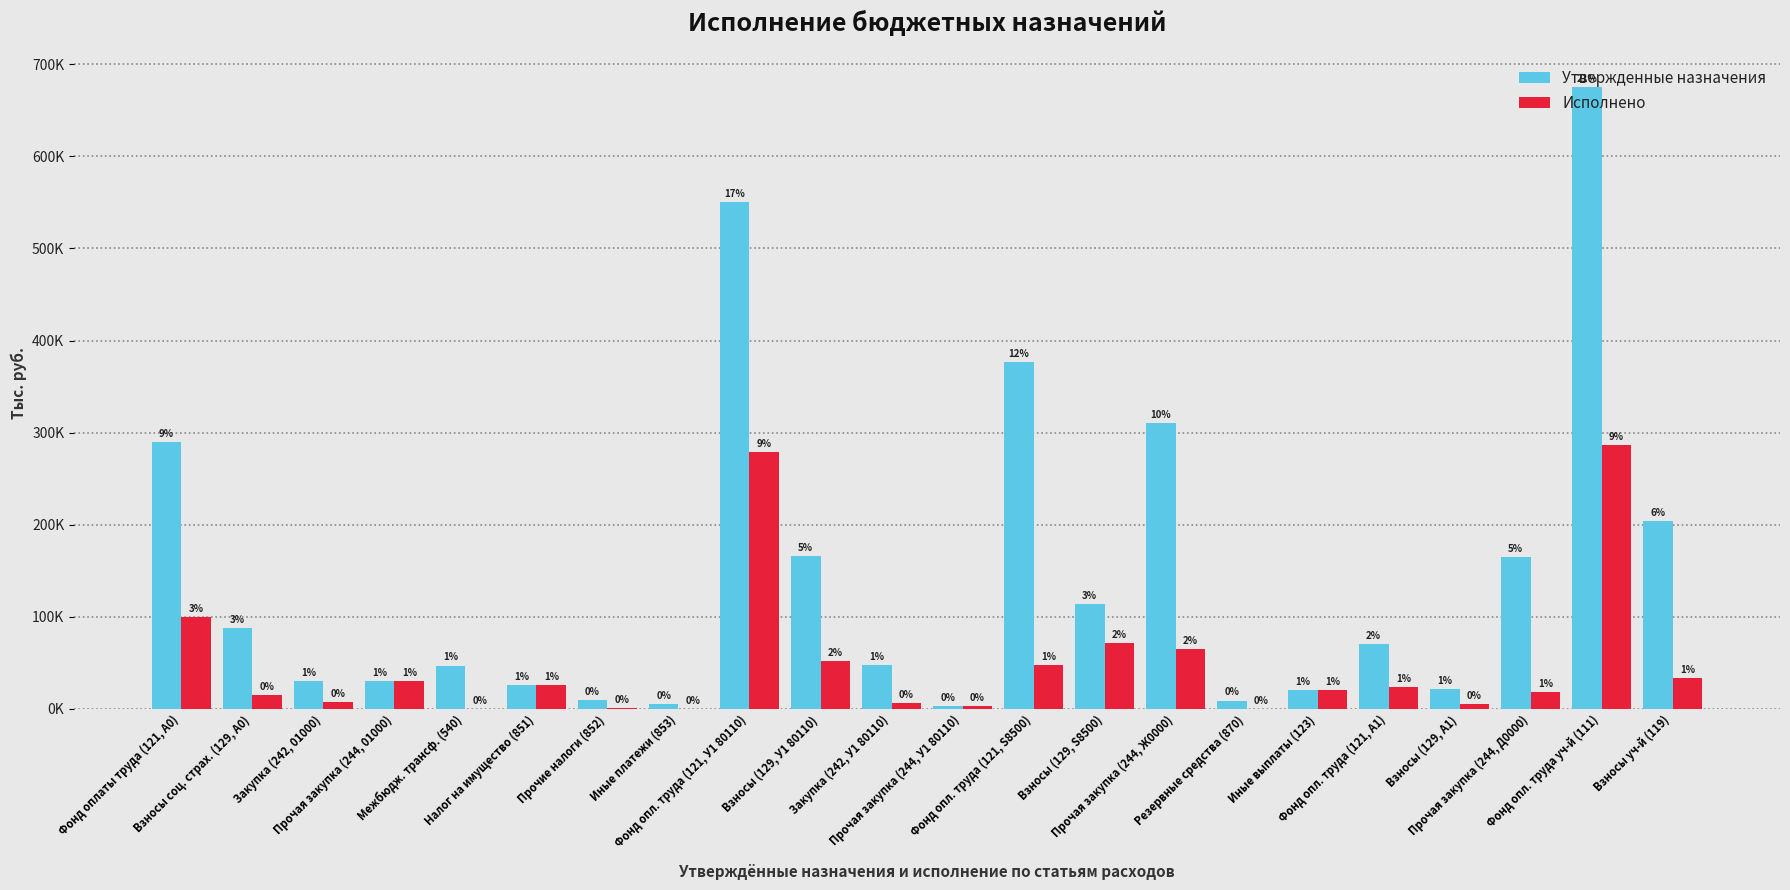

True or false: Утвержденные назначения has a value of 376574.0 at Фонд опл. труда (121, S8500).

True